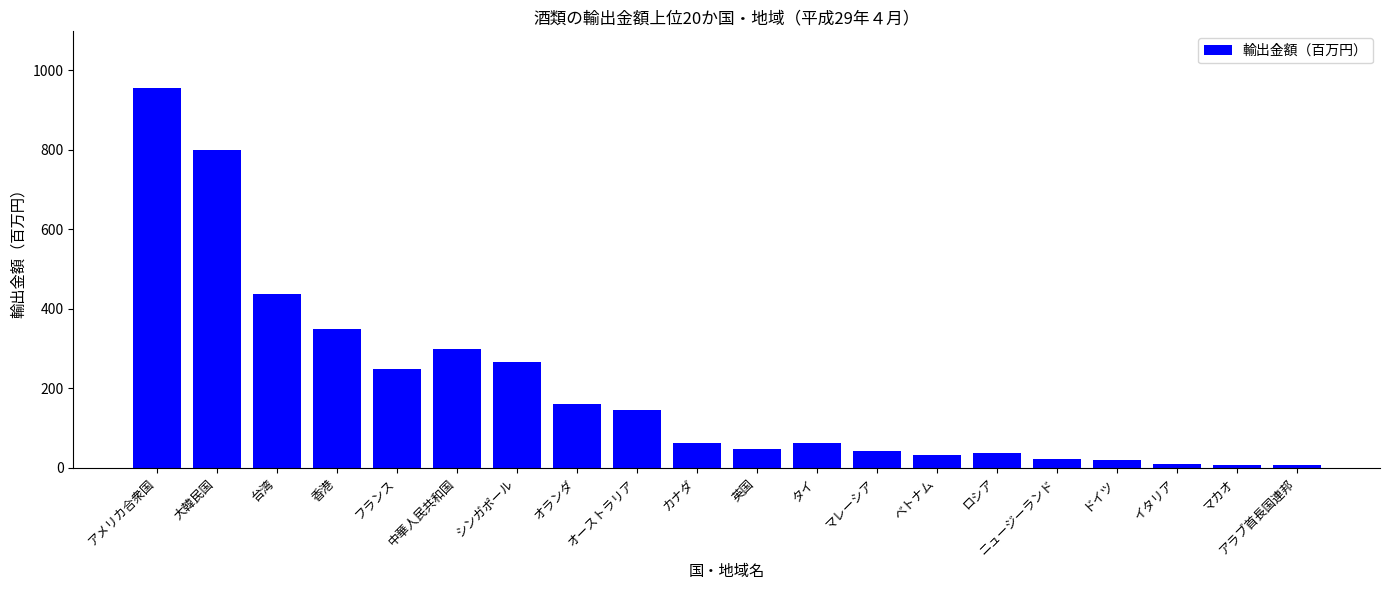

What is the difference between the maximum and minimum values?

946.4